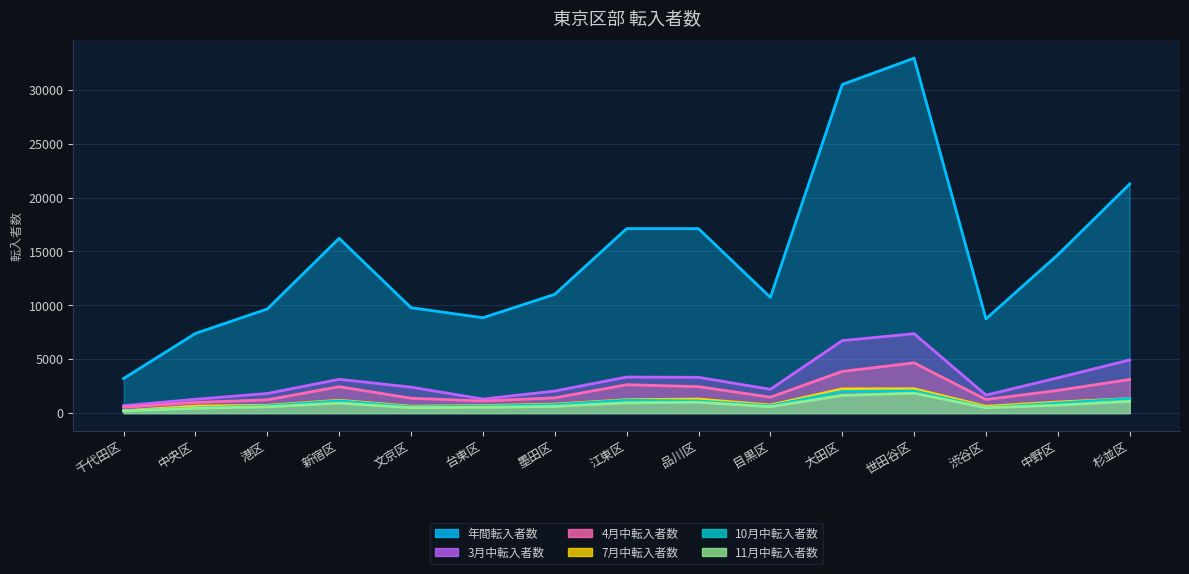

How many intersections are there between 11月中転入者数 and 10月中転入者数?

1